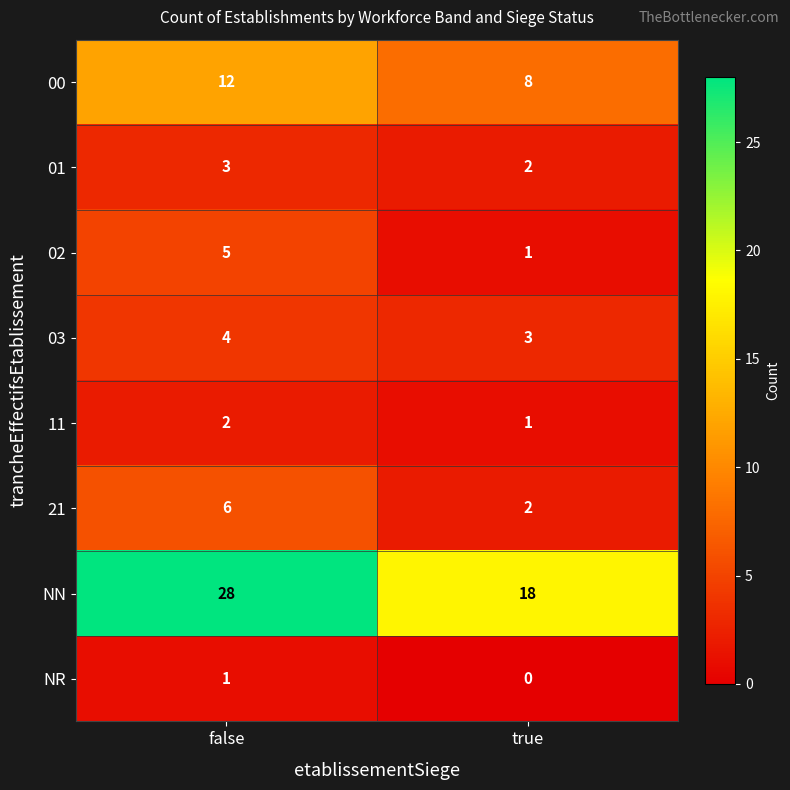

Is it true that 02 equals 1 at true?

True